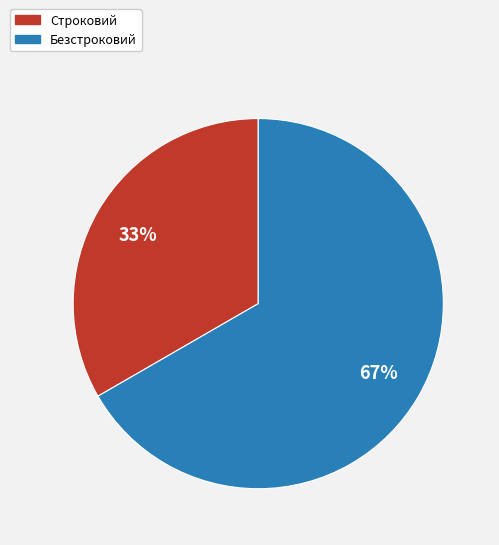

Rank the categories by value from highest to lowest.

Безстроковий, Строковий